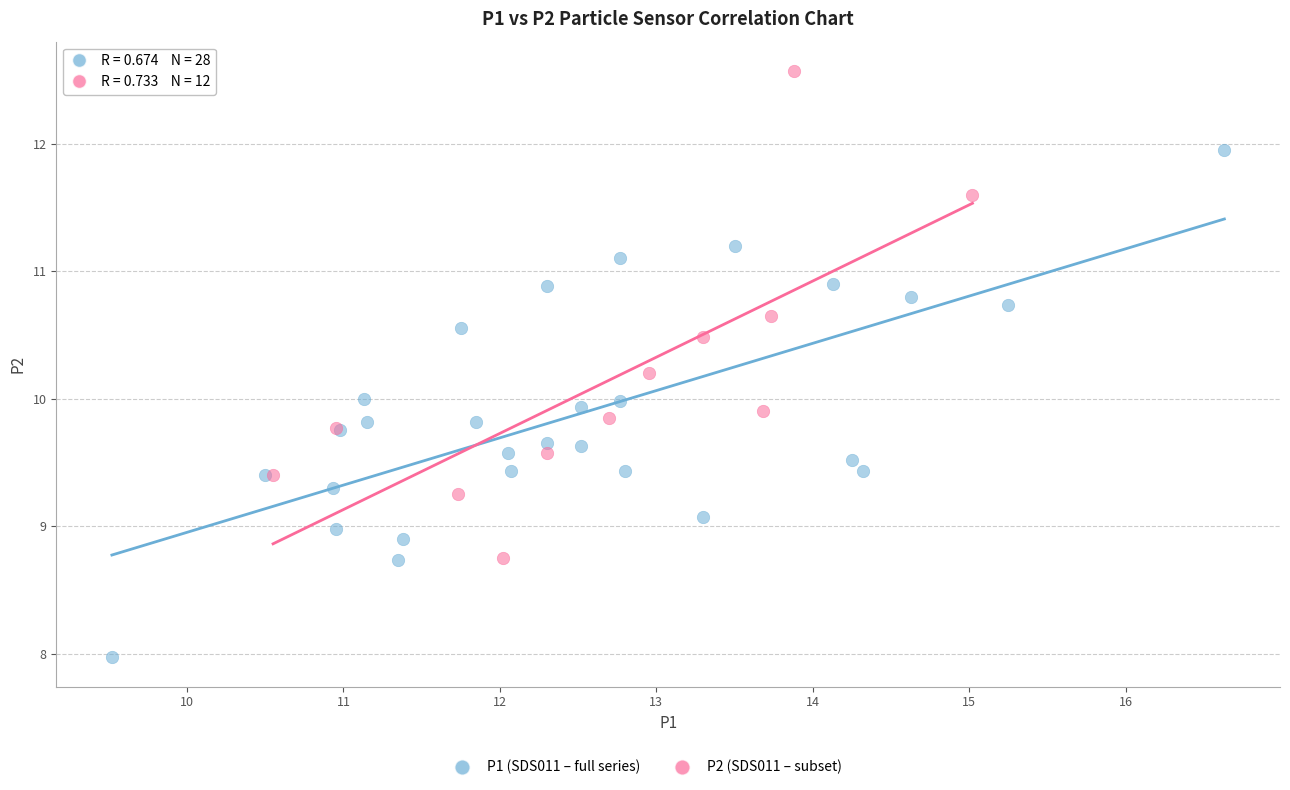

Which series reaches the maximum Y coordinate?

P2 (SDS011 – subset)